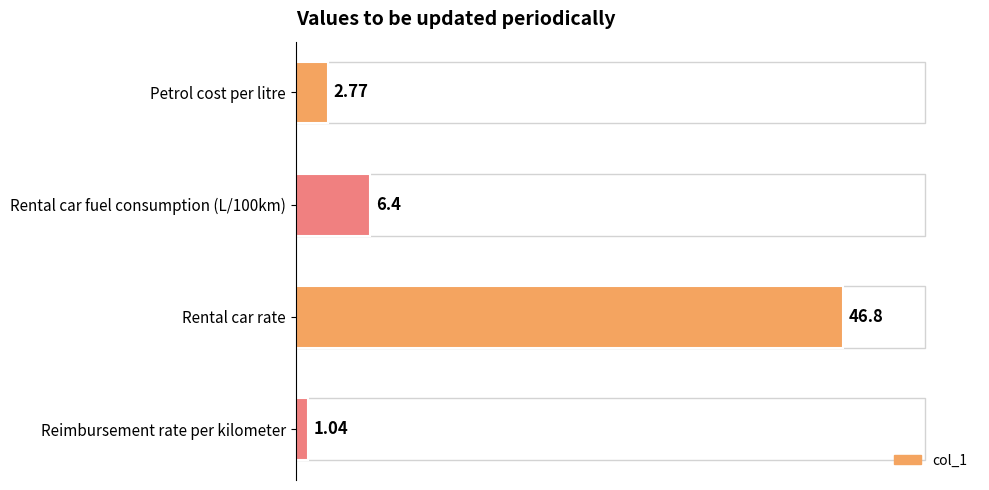

What is the label of the 3rd bar from the top?

Rental car rate